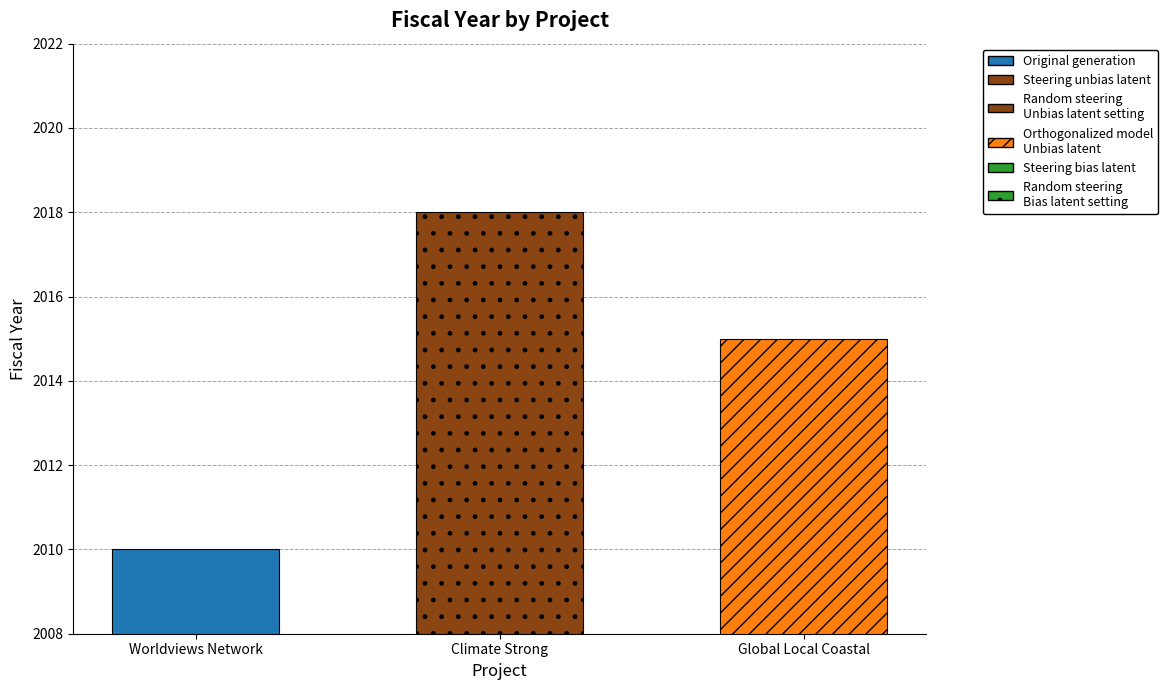

Reading right to left, transcribe all the data shown in this chart.

2015	2018	2010